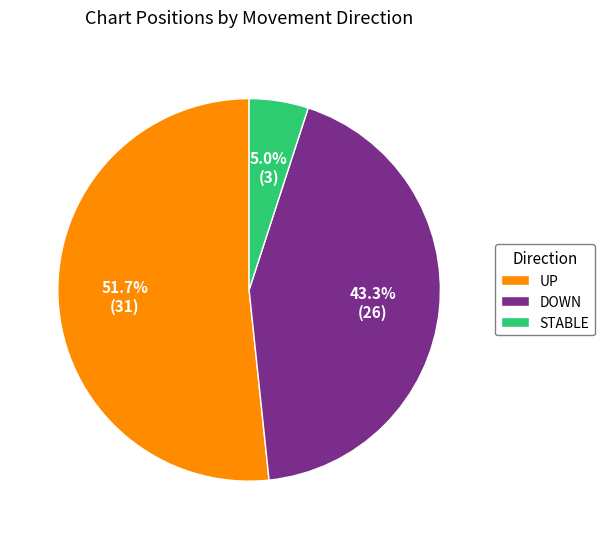

Which category accounts for the majority?

UP